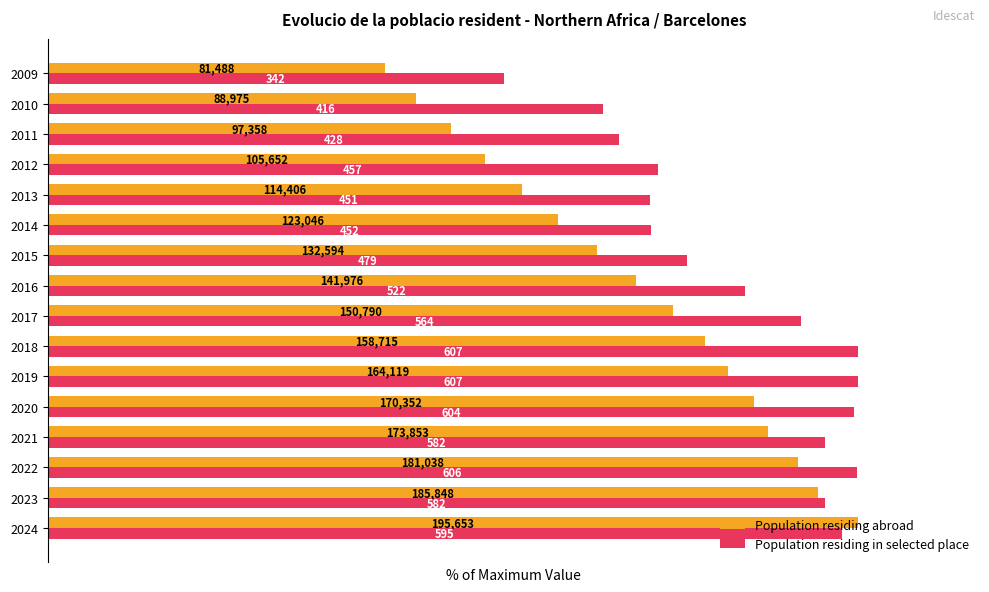

At how many categories does at least one series exceed 52?

16